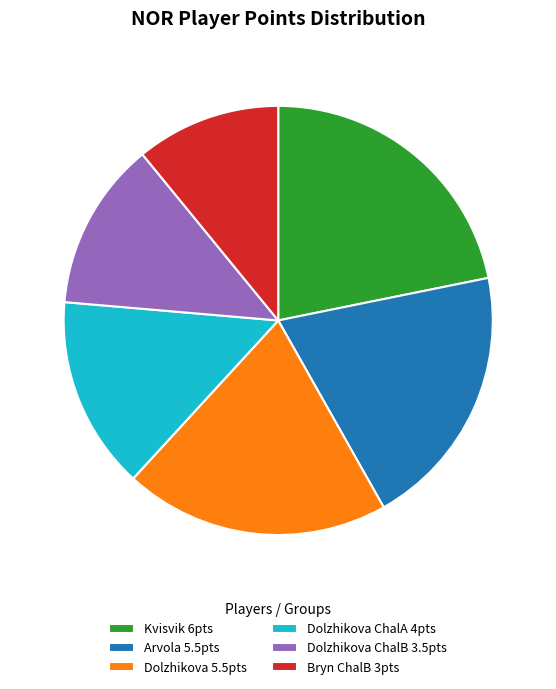

Is Kvisvik 6pts the majority of the pie?

No